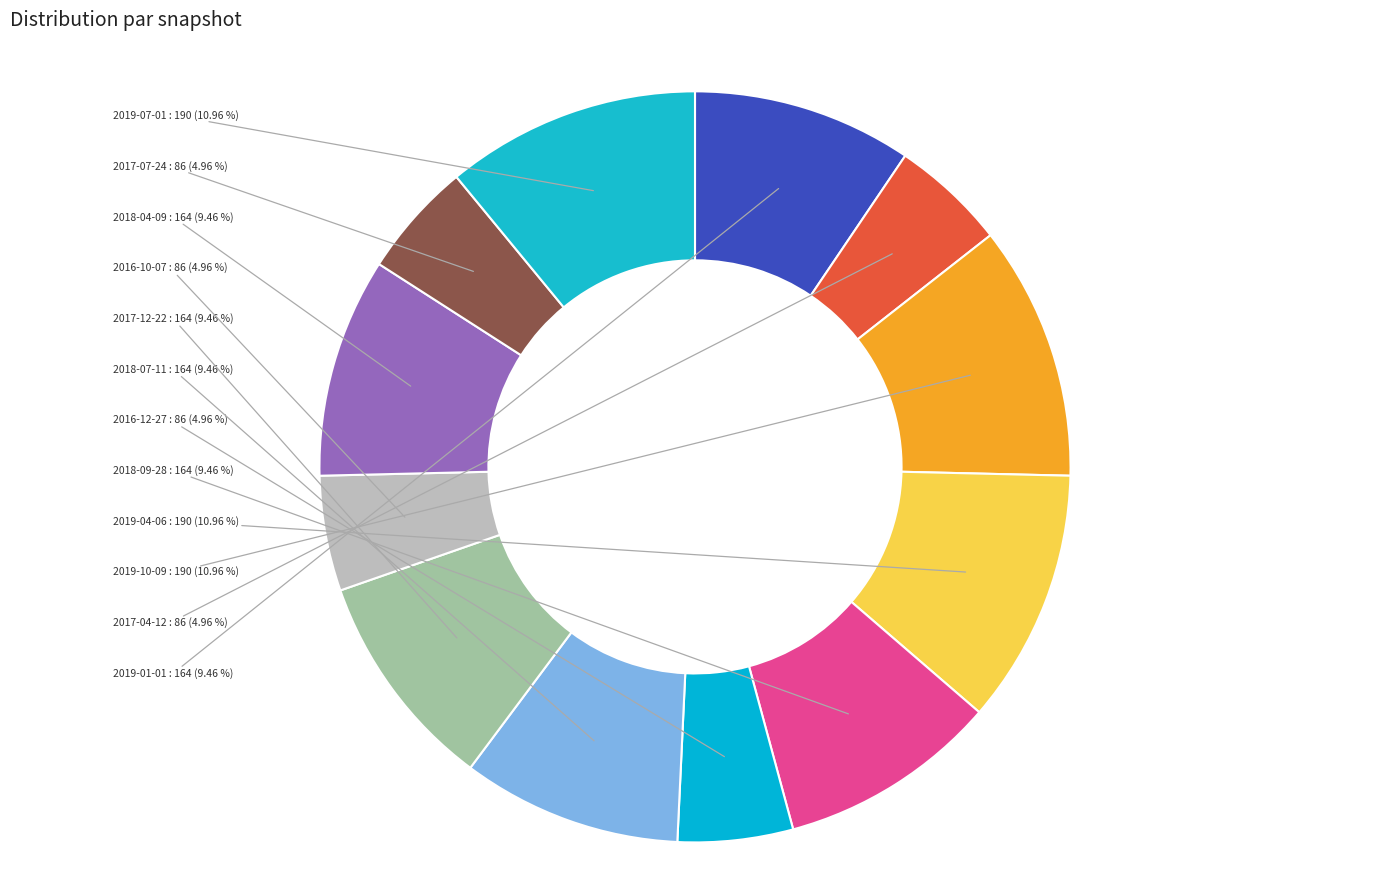

How many segments does this pie chart have?

12